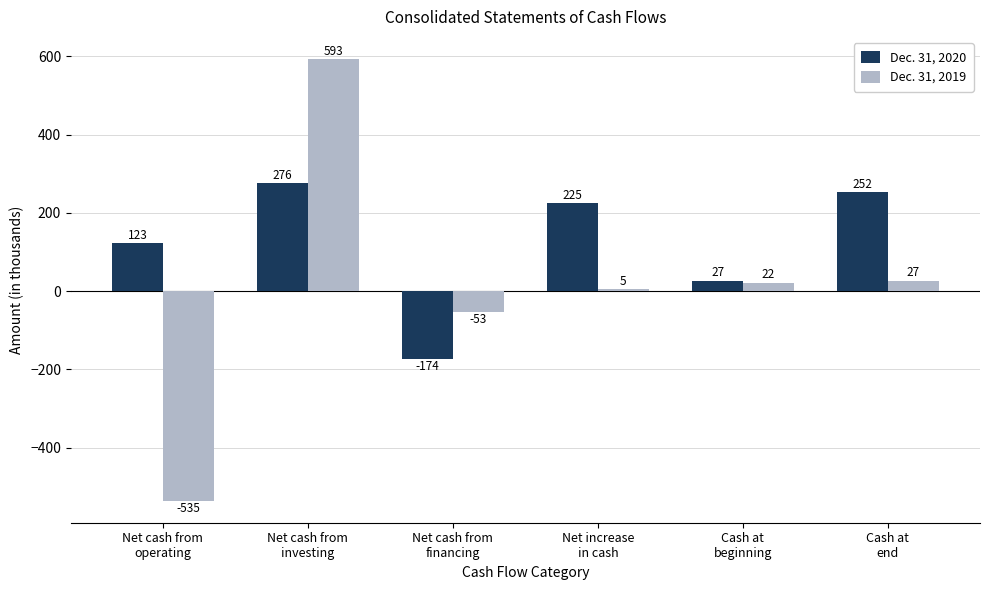

Reading left to right, transcribe all the data shown in this chart.

Dec. 31, 2020: Net cash from
operating=123	Net cash from
investing=276	Net cash from
financing=-174	Net increase
in cash=225	Cash at
beginning=27	Cash at
end=252
Dec. 31, 2019: Net cash from
operating=-535	Net cash from
investing=593	Net cash from
financing=-53	Net increase
in cash=5	Cash at
beginning=22	Cash at
end=27